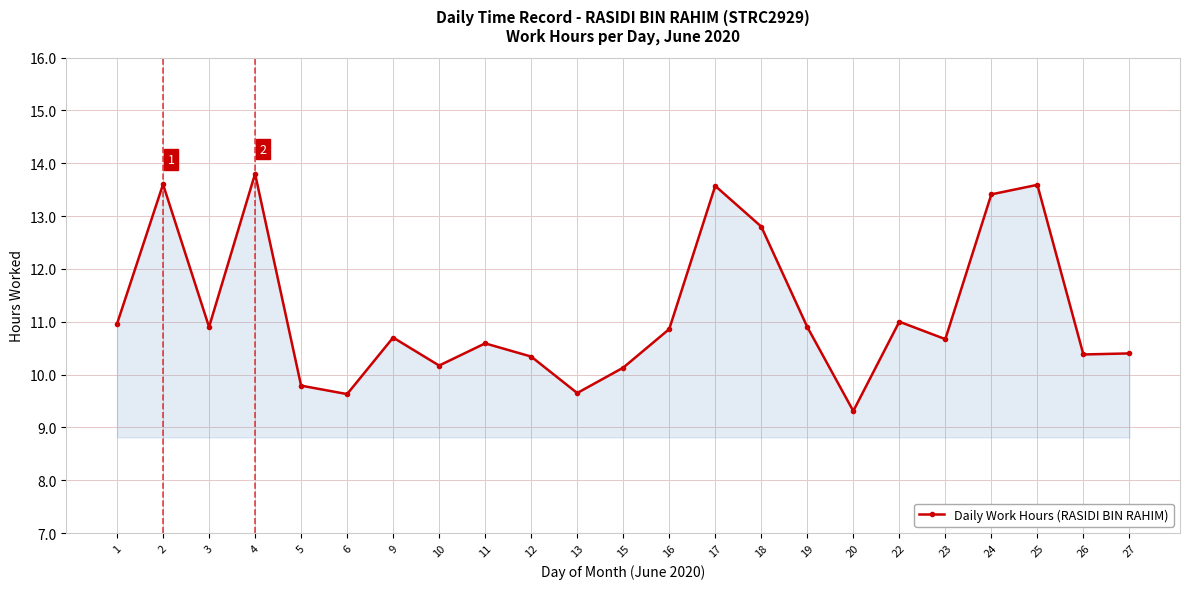

What is the value of the 18th point from the left?

11.0